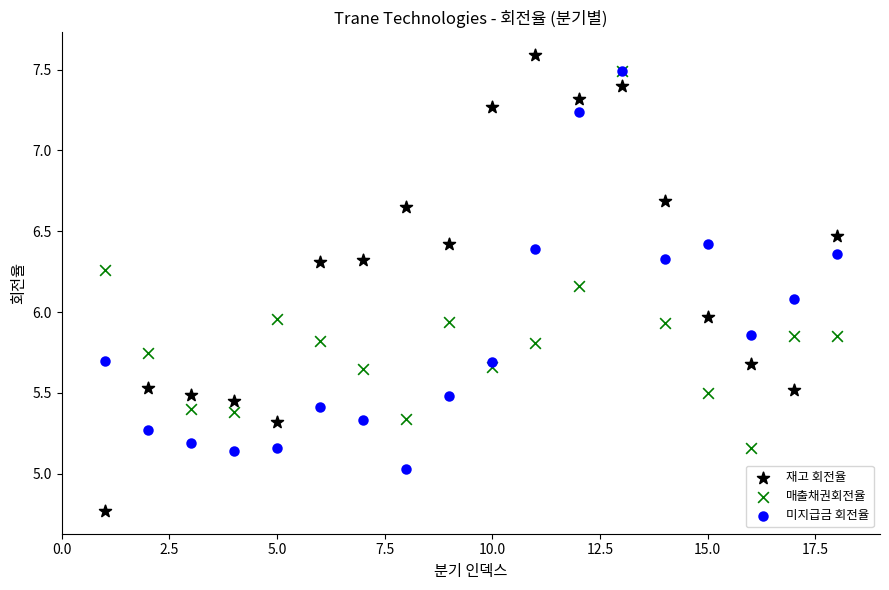

Which series contains the lowest Y value?

재고 회전율